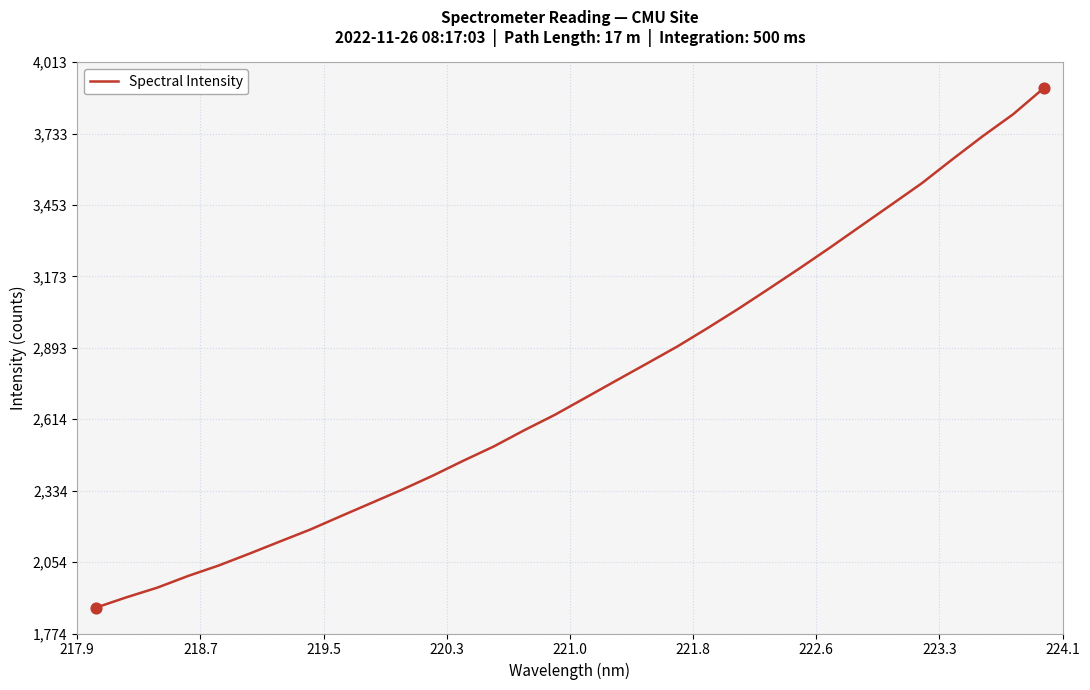

What is the smallest value displayed?

1875.5